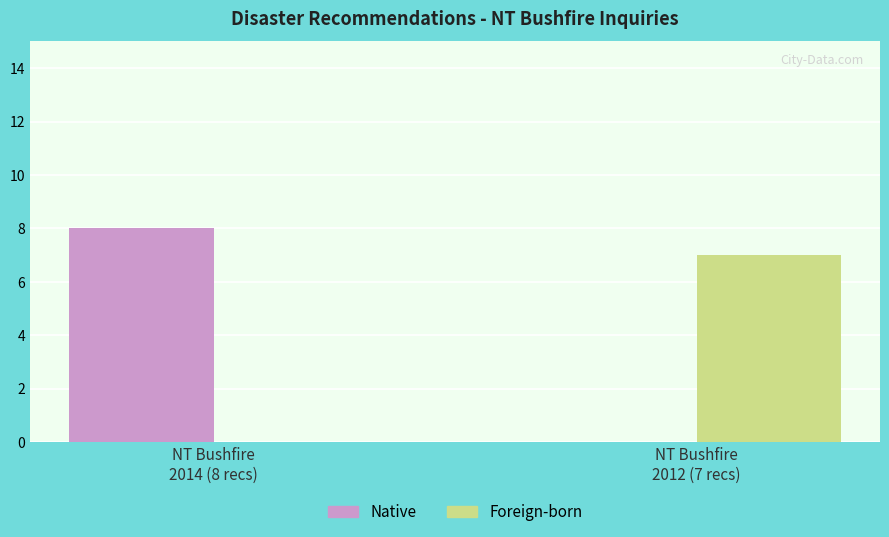

What is the sum of all Native values?

8